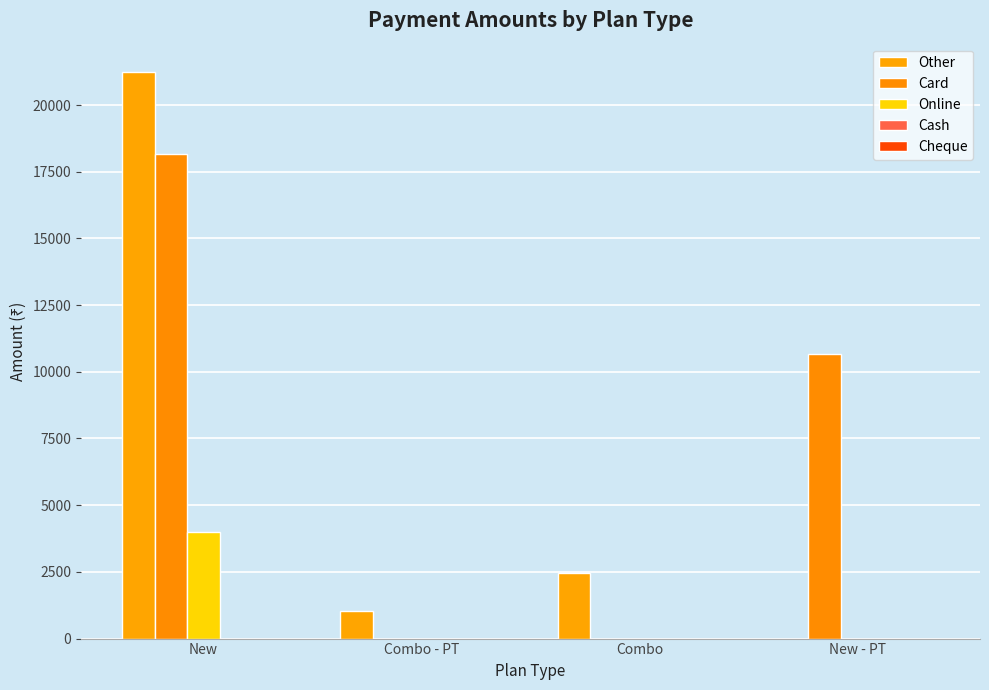

Which series has the largest total across all categories?

Card